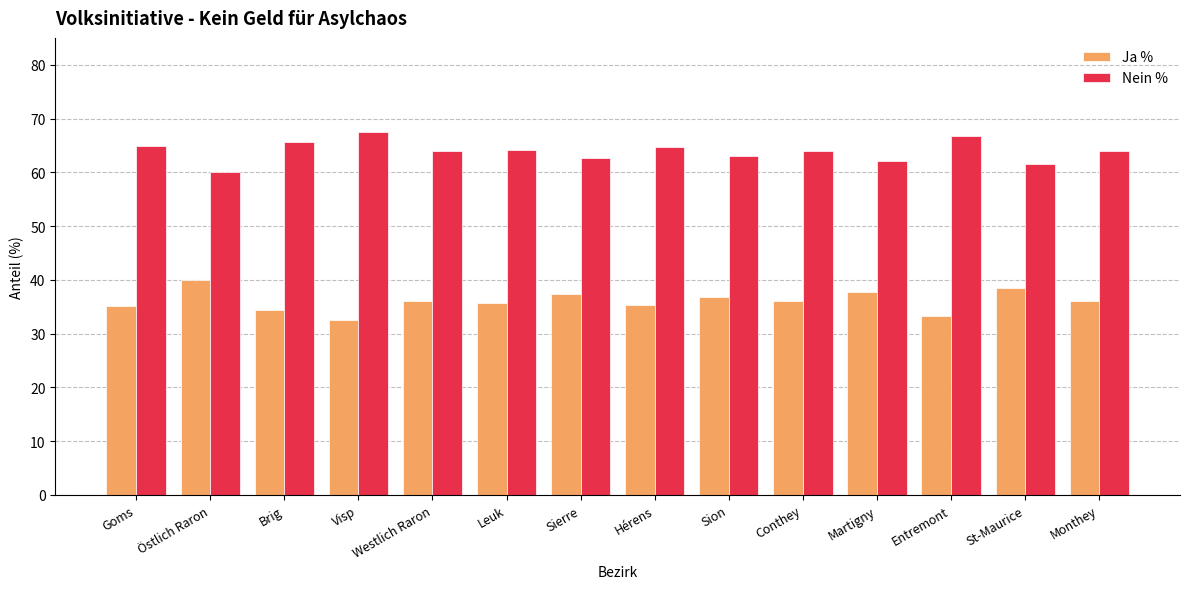

How many groups of bars are there?

14